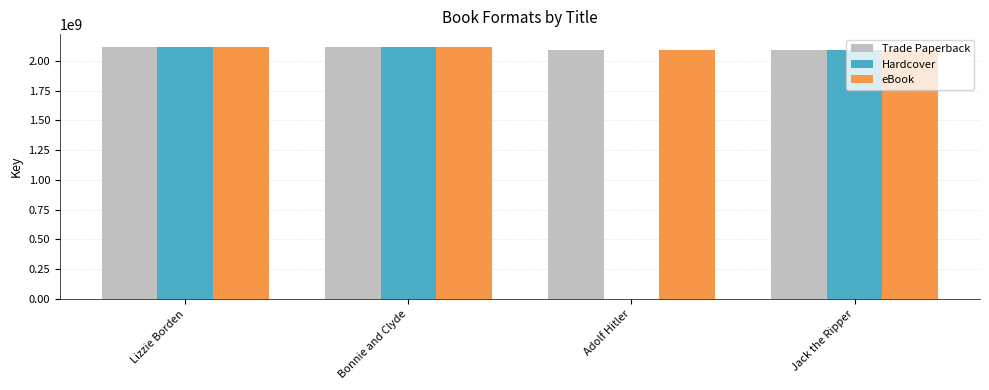

Where is Hardcover nearest to the value 1059160877?

Jack the Ripper